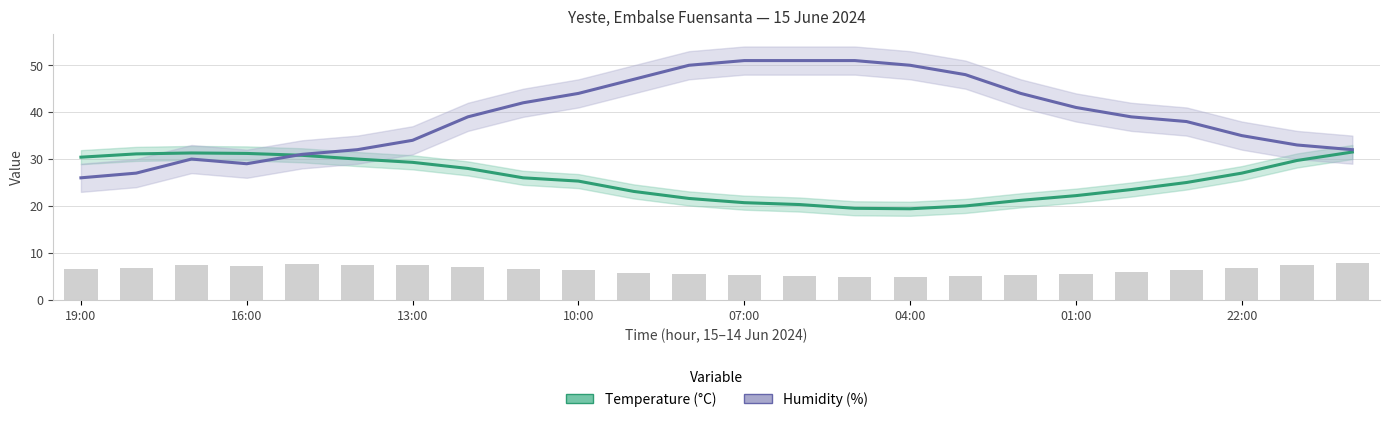

How many groups of bars are there?

24